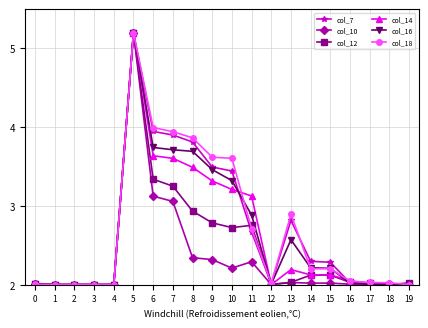

The col_16 series shows 2.0 at 12. True or false?

True